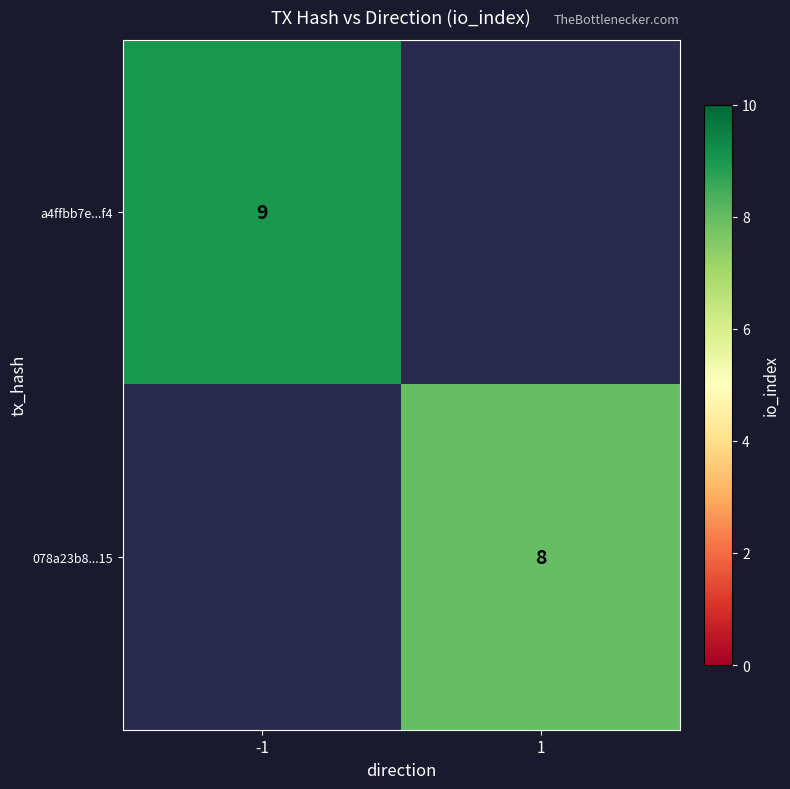

Which label corresponds to the largest value in the chart?

-1